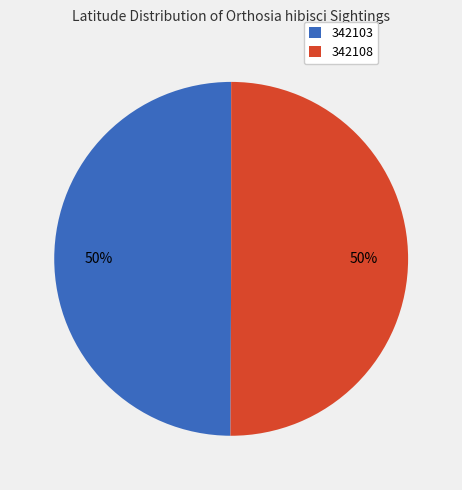

Is it true that 342108 is 39% of the pie?

False